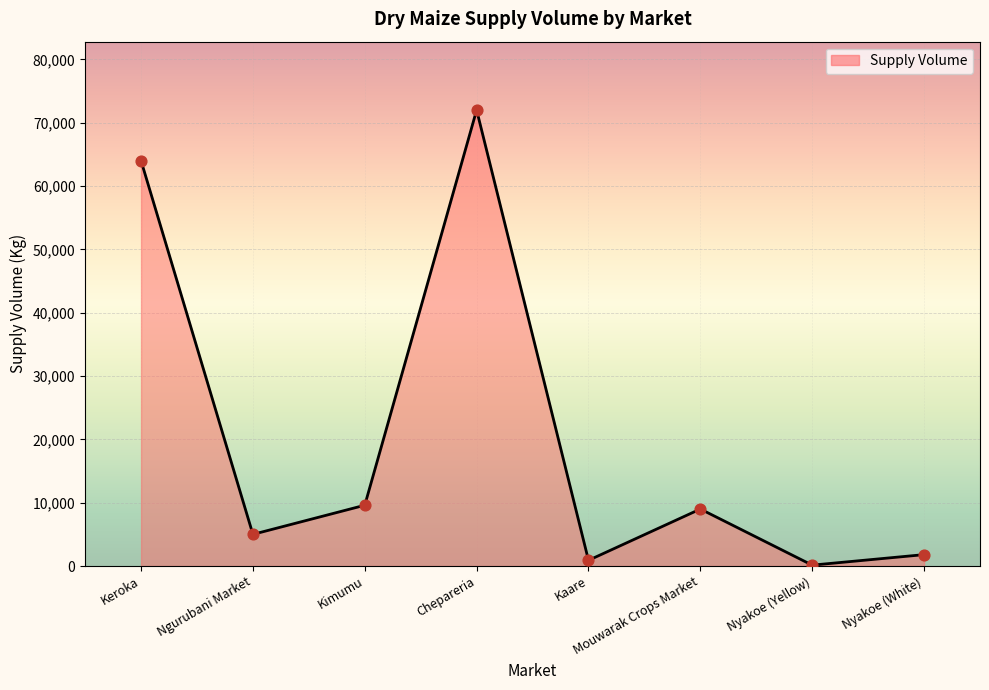

What is the change in value from Kimumu to Kaare?

-8700